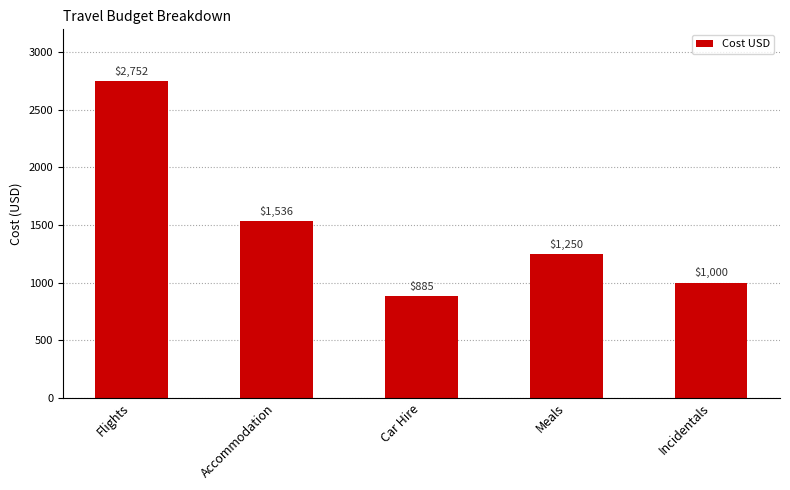

True or false: the data shows 1536 at Accommodation.

True